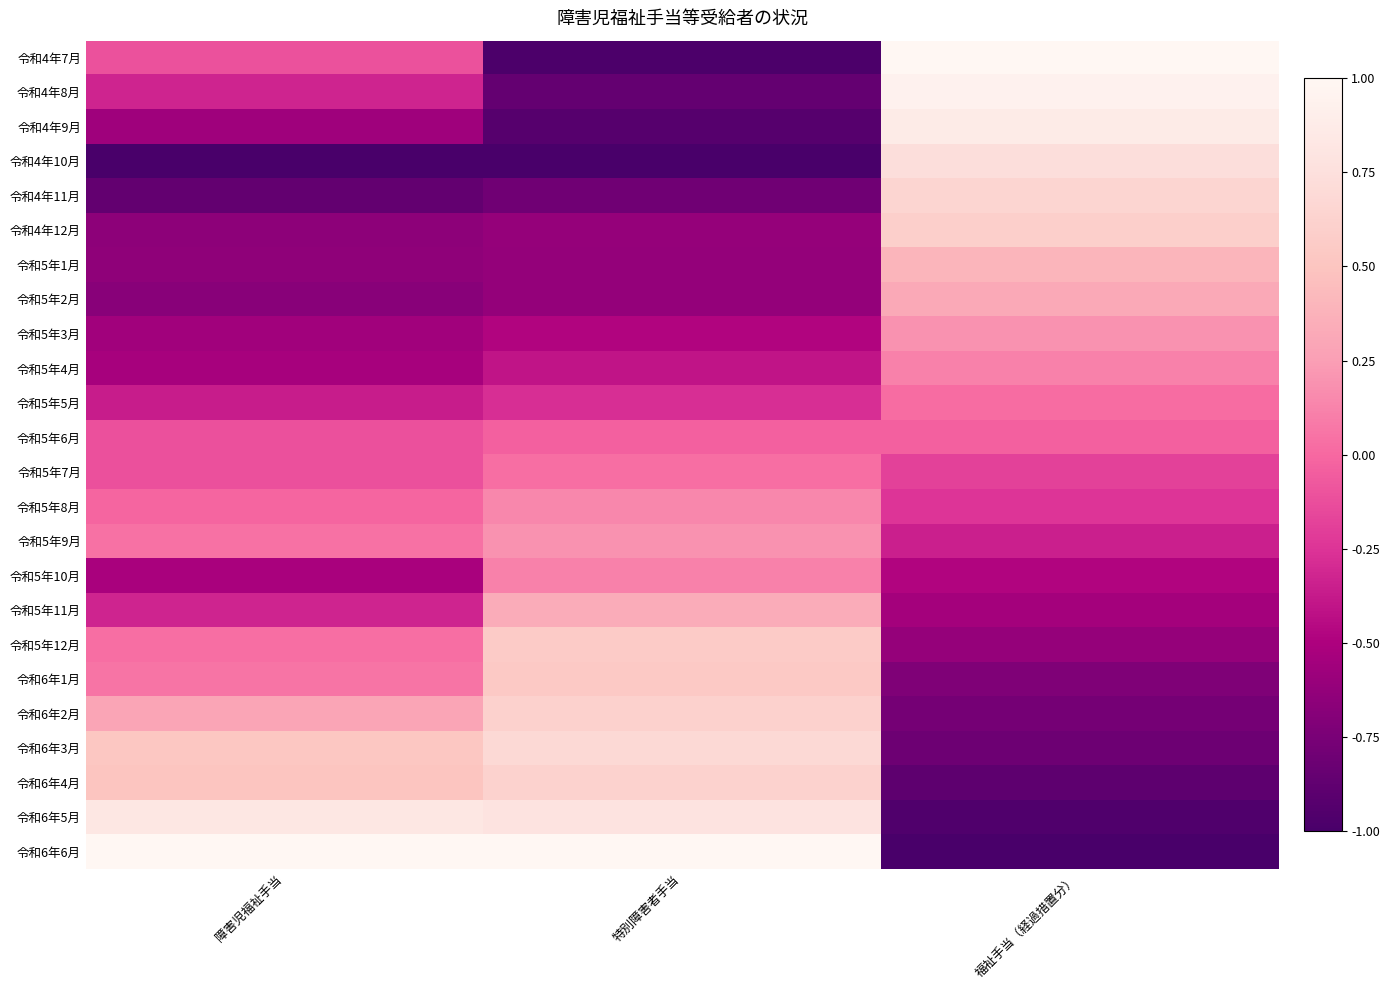

Reading left to right, transcribe all the data shown in this chart.

令和4年7月: 障害児福祉手当=-0.1	特別障害者手当=-1.0	福祉手当（経過措置分）=1.0
令和4年8月: 障害児福祉手当=-0.3	特別障害者手当=-0.9	福祉手当（経過措置分）=0.9
令和4年9月: 障害児福祉手当=-0.6	特別障害者手当=-0.9	福祉手当（経過措置分）=0.9
令和4年10月: 障害児福祉手当=-1.0	特別障害者手当=-1.0	福祉手当（経過措置分）=0.7
令和4年11月: 障害児福祉手当=-0.9	特別障害者手当=-0.8	福祉手当（経過措置分）=0.7
令和4年12月: 障害児福祉手当=-0.7	特別障害者手当=-0.6	福祉手当（経過措置分）=0.6
令和5年1月: 障害児福祉手当=-0.6	特別障害者手当=-0.6	福祉手当（経過措置分）=0.4
令和5年2月: 障害児福祉手当=-0.7	特別障害者手当=-0.6	福祉手当（経過措置分）=0.3
令和5年3月: 障害児福祉手当=-0.6	特別障害者手当=-0.5	福祉手当（経過措置分）=0.2
令和5年4月: 障害児福祉手当=-0.5	特別障害者手当=-0.4	福祉手当（経過措置分）=0.1
令和5年5月: 障害児福祉手当=-0.4	特別障害者手当=-0.3	福祉手当（経過措置分）=0.0
令和5年6月: 障害児福祉手当=-0.1	特別障害者手当=-0.0	福祉手当（経過措置分）=-0.0
令和5年7月: 障害児福祉手当=-0.1	特別障害者手当=0.0	福祉手当（経過措置分）=-0.2
令和5年8月: 障害児福祉手当=-0.0	特別障害者手当=0.1	福祉手当（経過措置分）=-0.2
令和5年9月: 障害児福祉手当=0.0	特別障害者手当=0.2	福祉手当（経過措置分）=-0.3
令和5年10月: 障害児福祉手当=-0.5	特別障害者手当=0.1	福祉手当（経過措置分）=-0.5
令和5年11月: 障害児福祉手当=-0.3	特別障害者手当=0.3	福祉手当（経過措置分）=-0.5
令和5年12月: 障害児福祉手当=0.0	特別障害者手当=0.6	福祉手当（経過措置分）=-0.6
令和6年1月: 障害児福祉手当=0.1	特別障害者手当=0.5	福祉手当（経過措置分）=-0.7
令和6年2月: 障害児福祉手当=0.3	特別障害者手当=0.6	福祉手当（経過措置分）=-0.8
令和6年3月: 障害児福祉手当=0.5	特別障害者手当=0.7	福祉手当（経過措置分）=-0.8
令和6年4月: 障害児福祉手当=0.5	特別障害者手当=0.6	福祉手当（経過措置分）=-0.9
令和6年5月: 障害児福祉手当=0.8	特別障害者手当=0.8	福祉手当（経過措置分）=-1.0
令和6年6月: 障害児福祉手当=1.0	特別障害者手当=1.0	福祉手当（経過措置分）=-1.0